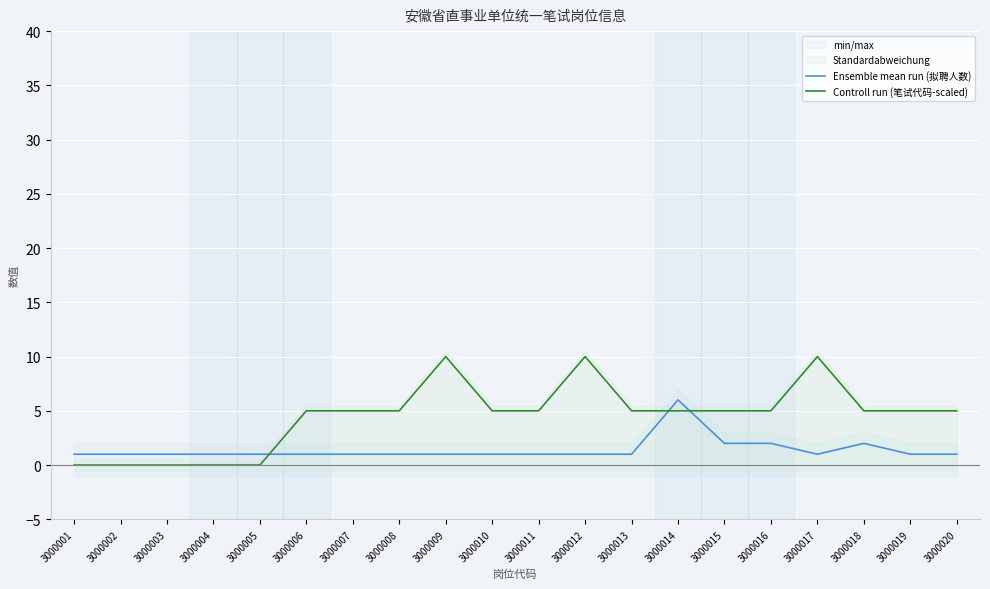

What is the total value across all series at 3000020?

6